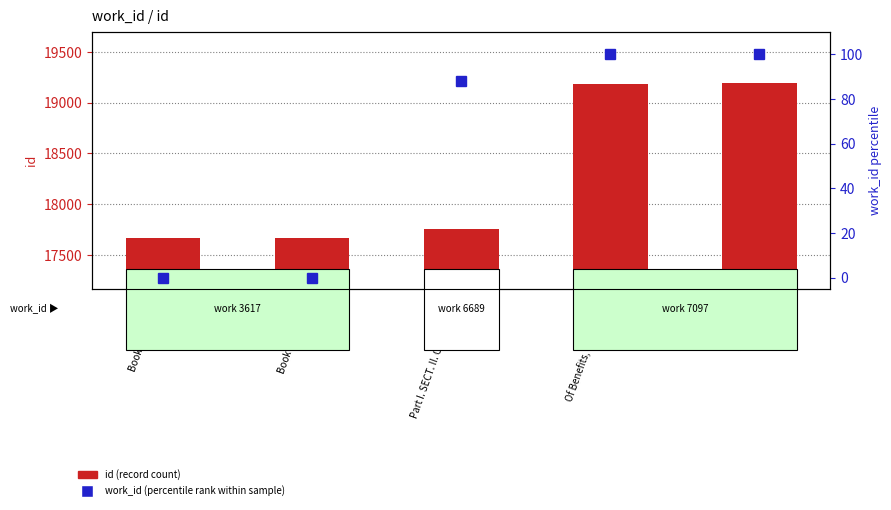

At which category is the sum across all series the highest?

Epistle XXII.